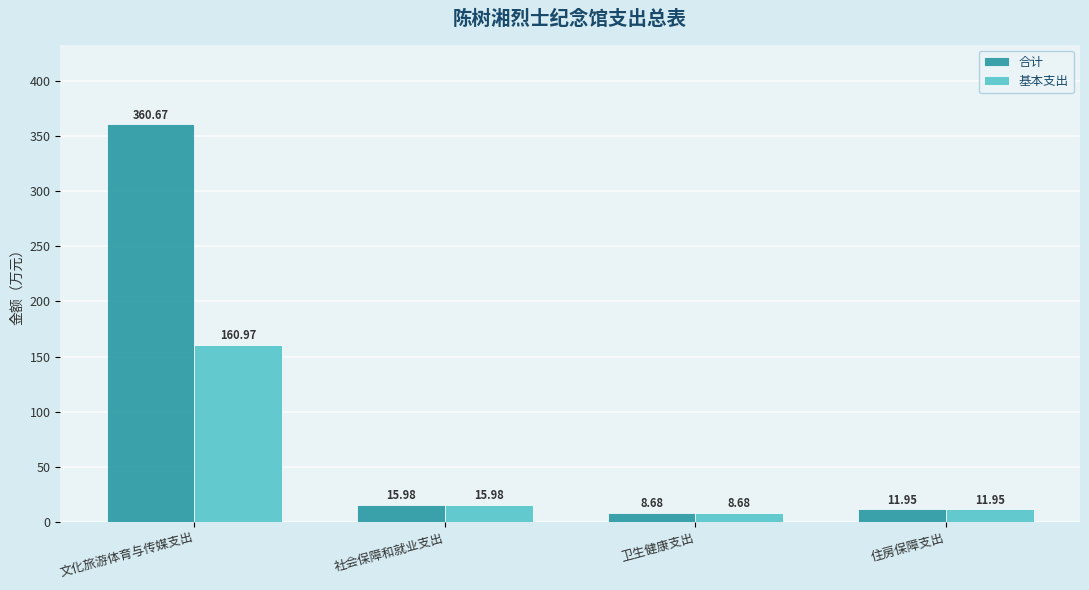

Count the number of data series in this chart.

2